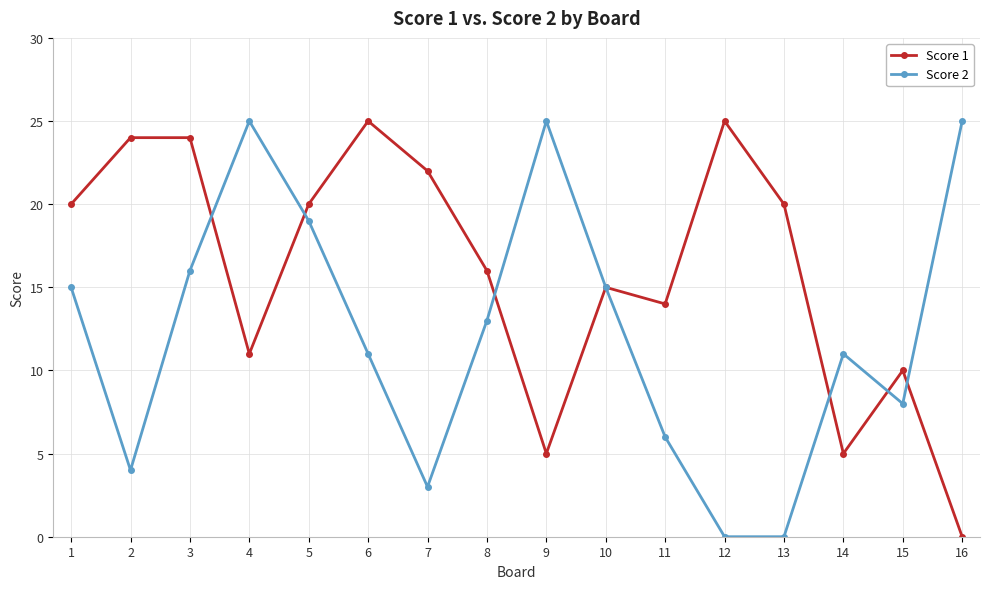

What is the maximum value shown in the chart?

25